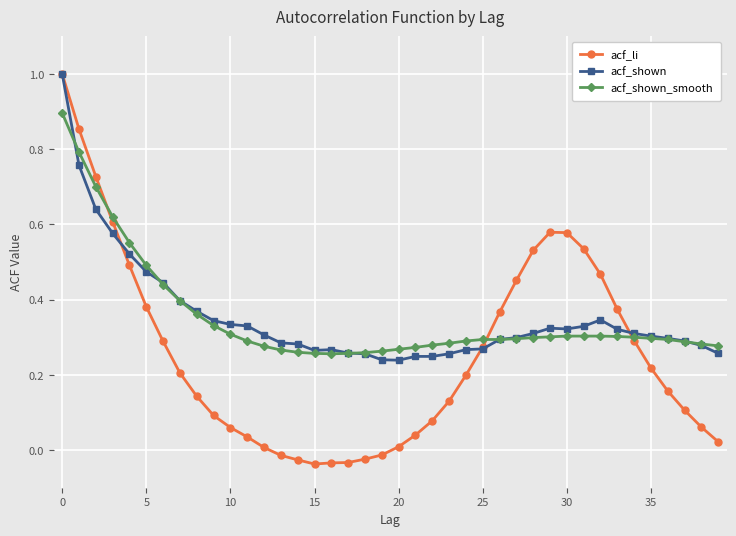

What is the greatest value displayed?

1.0